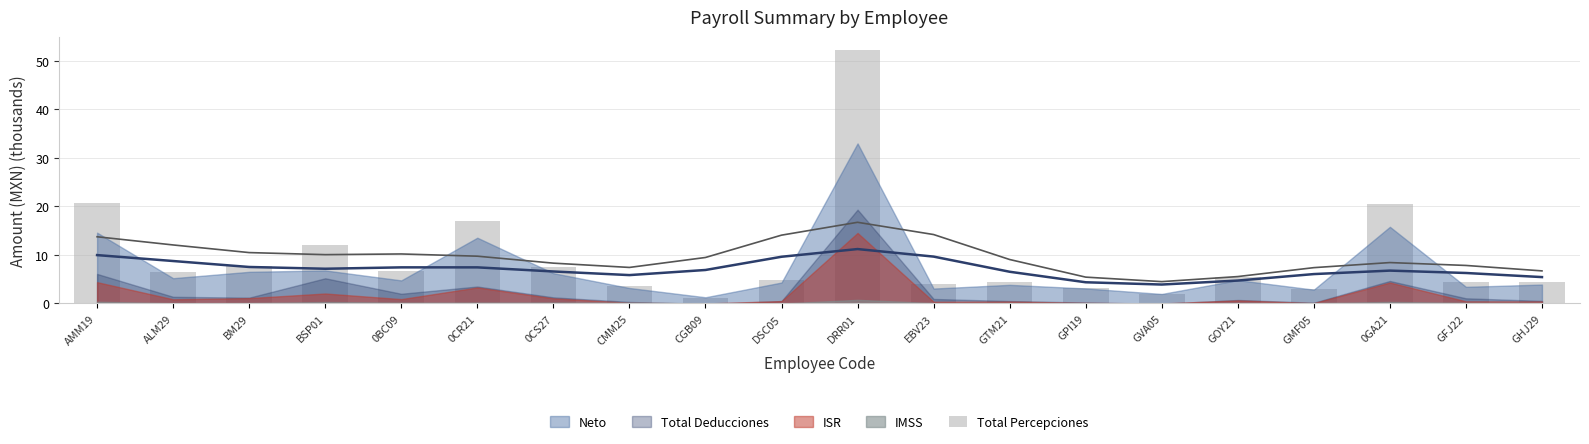

Count the number of categories in the chart.

20